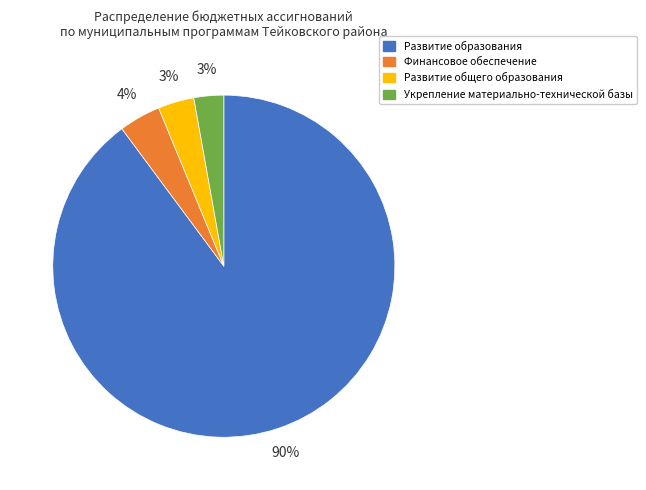

Does Развитие образования account for over 50% of the chart?

Yes